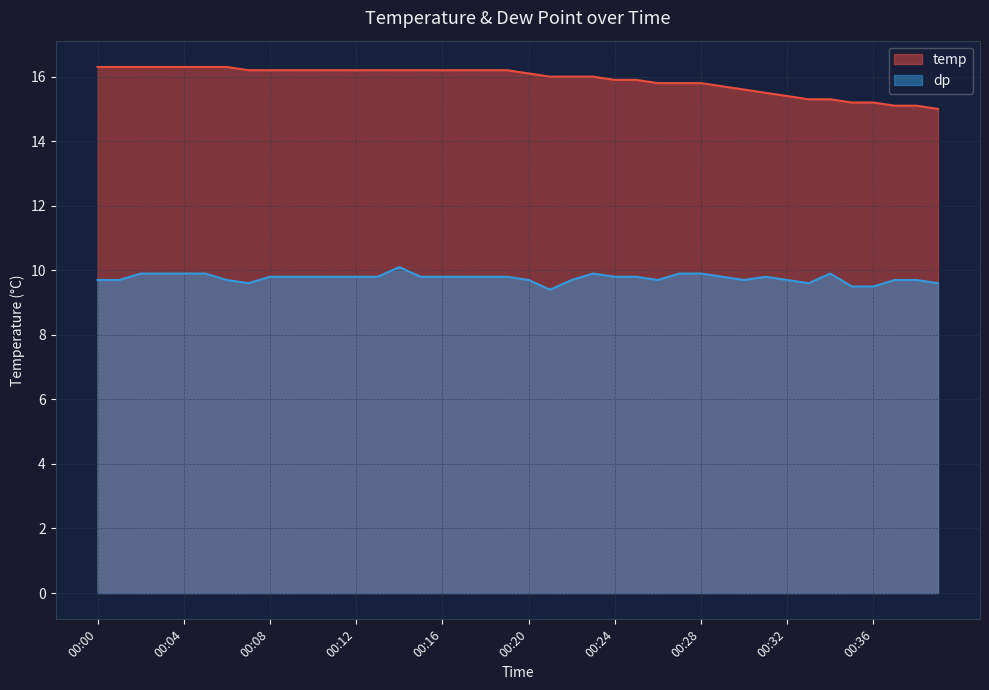

True or false: temp has more than 0 interior local peaks.

False